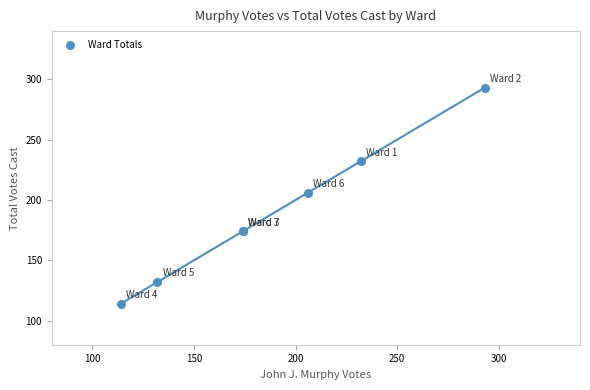

What Y value in the scatter plot is closest to 203?

206